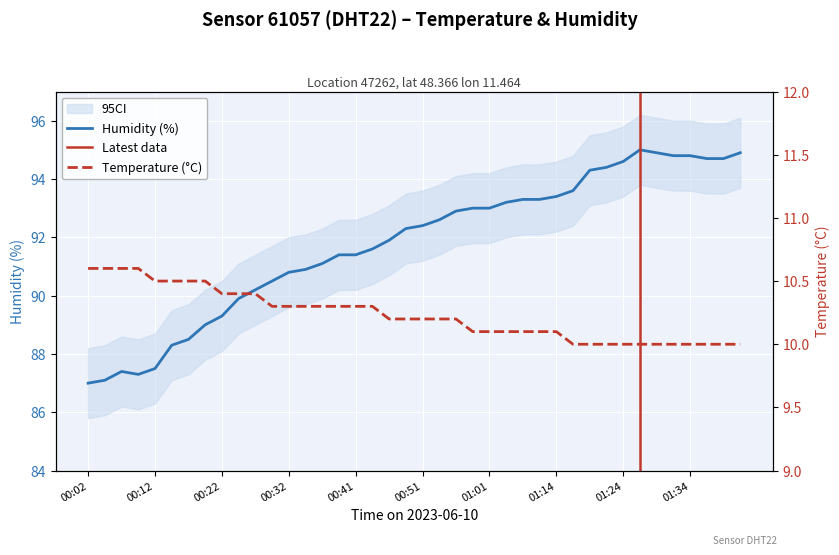

What position from the left is 00:24?

10